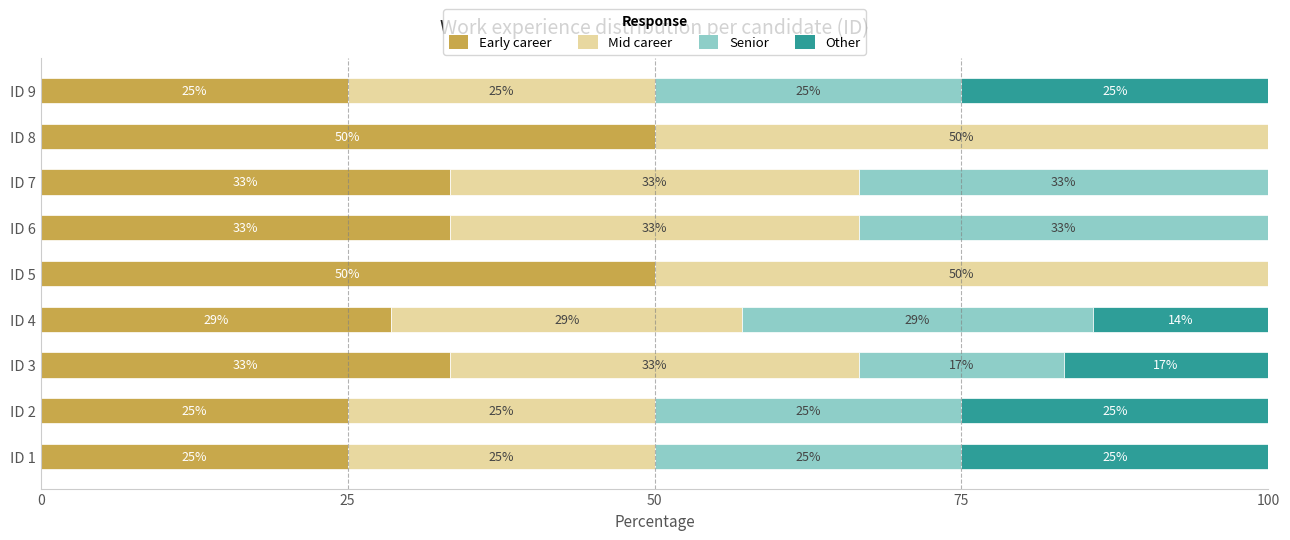

What is the total value across all series at ID 3?

100.0